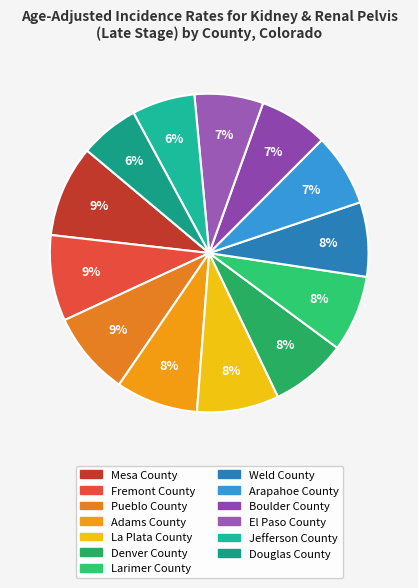

Which has a higher value, Weld County or La Plata County?

La Plata County